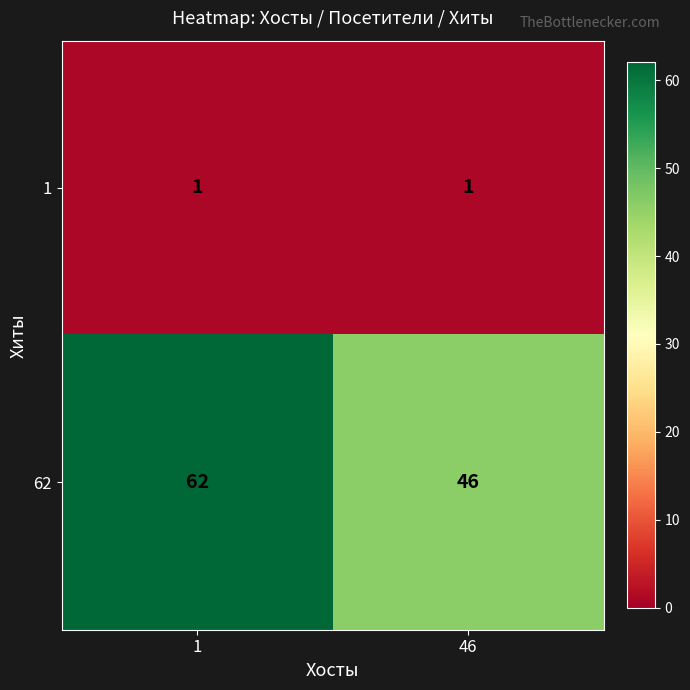

At which category is the sum across all series the highest?

1